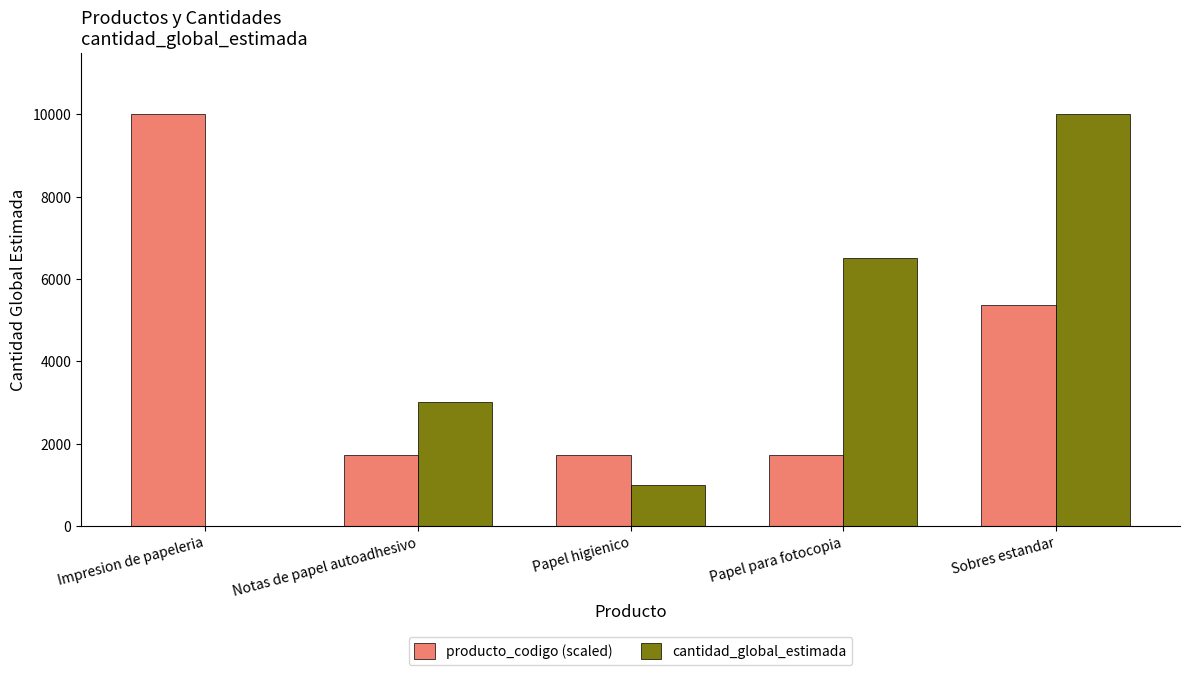

Reading left to right, list all the values displayed in this chart.

producto_codigo (scaled): 10000.0	1718.4	1718.4	1718.4	5372.7
cantidad_global_estimada: 1.0	3000.0	1000.0	6500.0	10000.0